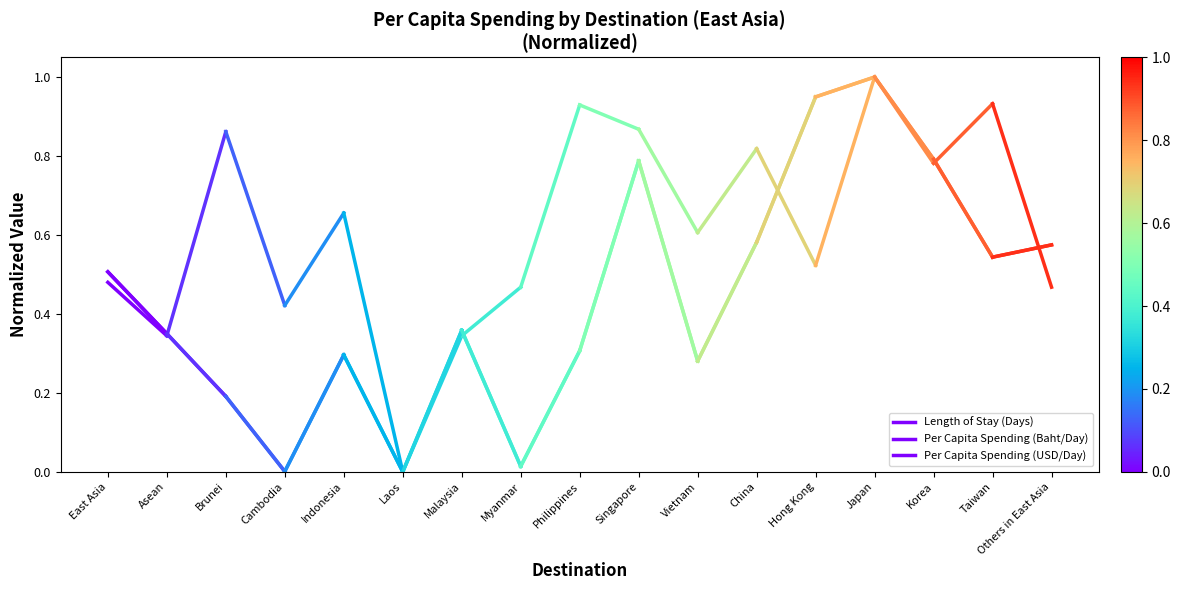

True or false: Per Capita Spending (Baht/Day) has a value of 0.6 at Asean.

False